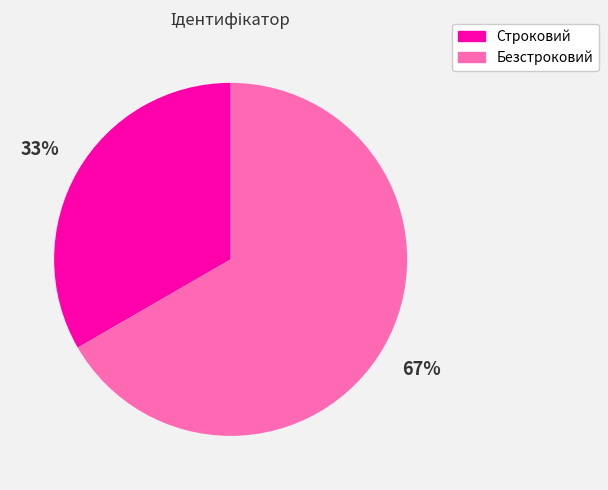

Is it true that Безстроковий is 58% of the pie?

False